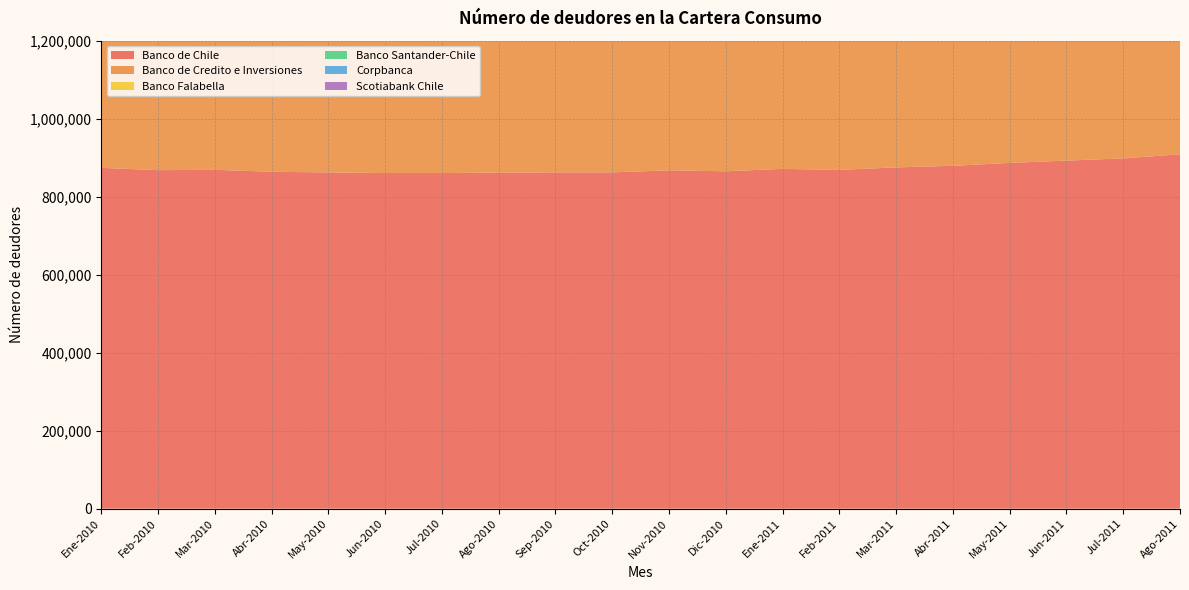

Reading right to left, extract all data points from this chart.

Banco de Chile: 908803	898042	892494	886559	879067	875099	868678	871275	865060	867460	862319	862235	861775	860552	860571	862124	863799	868822	867964	873882
Banco de Credito e Inversiones: 427432	424068	422842	419750	418320	411074	404114	405200	406869	405874	404598	408548	415750	416056	417171	417822	420504	414476	413441	415589
Banco Falabella: 280786	276051	272319	269112	265062	261639	258399	255801	251972	247567	243135	241513	240965	240403	240637	242082	243531	245092	247078	248575
Banco Santander-Chile: 1034330	1031761	1029072	1025713	1020053	1014063	1005729	1002729	997139	987956	979340	974259	966915	955093	947151	944043	940427	938810	936310	937900
Corpbanca: 148619	147796	149889	150025	150326	151087	150529	151362	151998	152765	153569	155317	155827	156772	157215	157856	158784	160170	161879	163622
Scotiabank Chile: 120462	121049	120637	119545	118266	118189	116989	116825	116522	115732	114857	115874	114480	113549	114129	114376	115490	116883	117516	121104